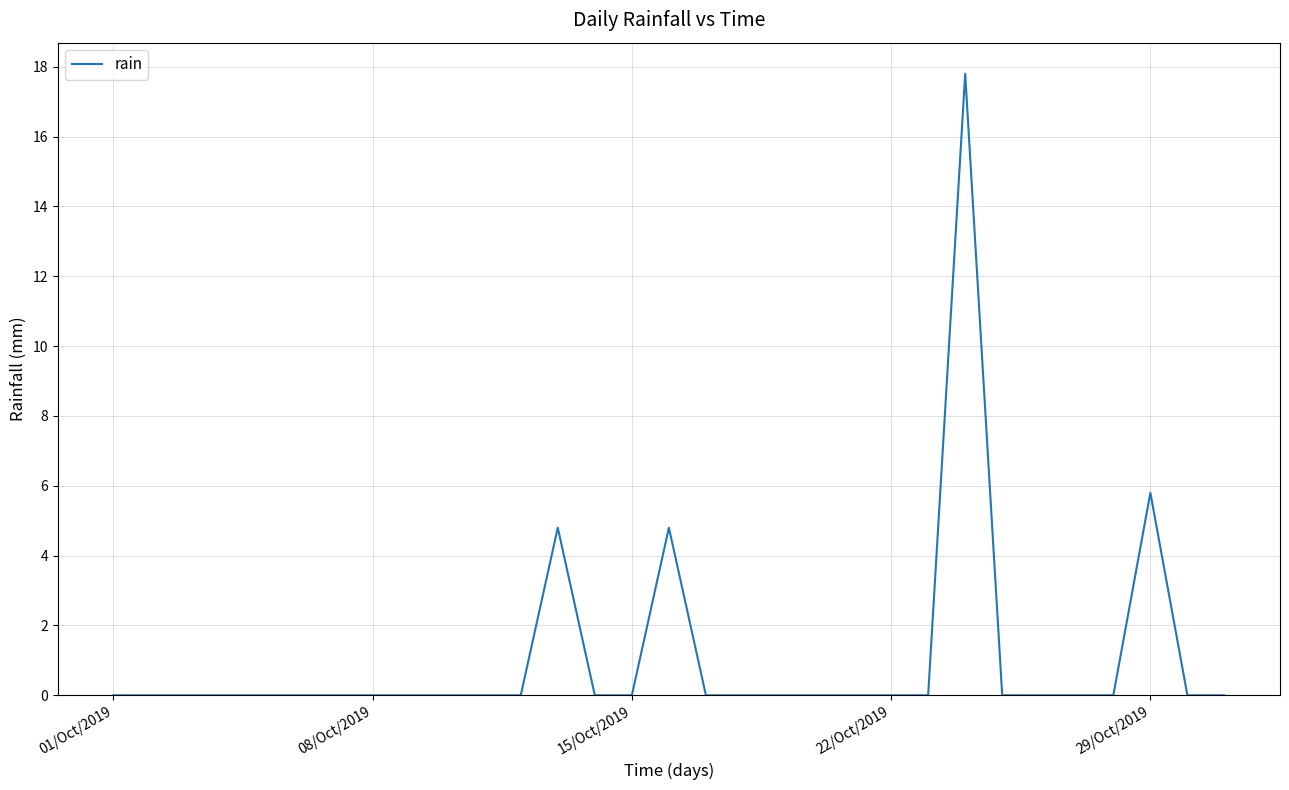

What is the greatest value displayed?

17.8